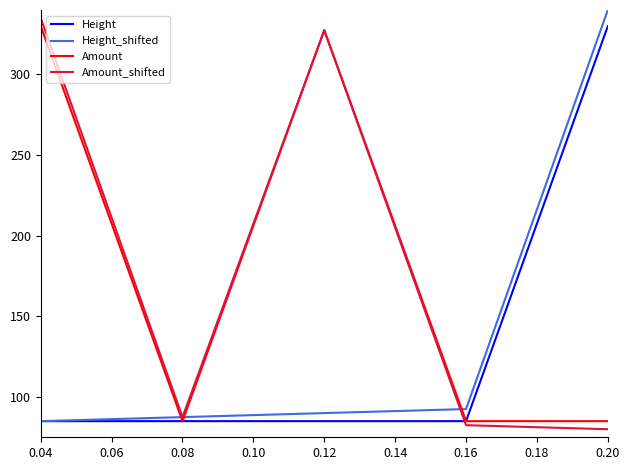

What is the highest value of the Amount_shifted series?

335.0